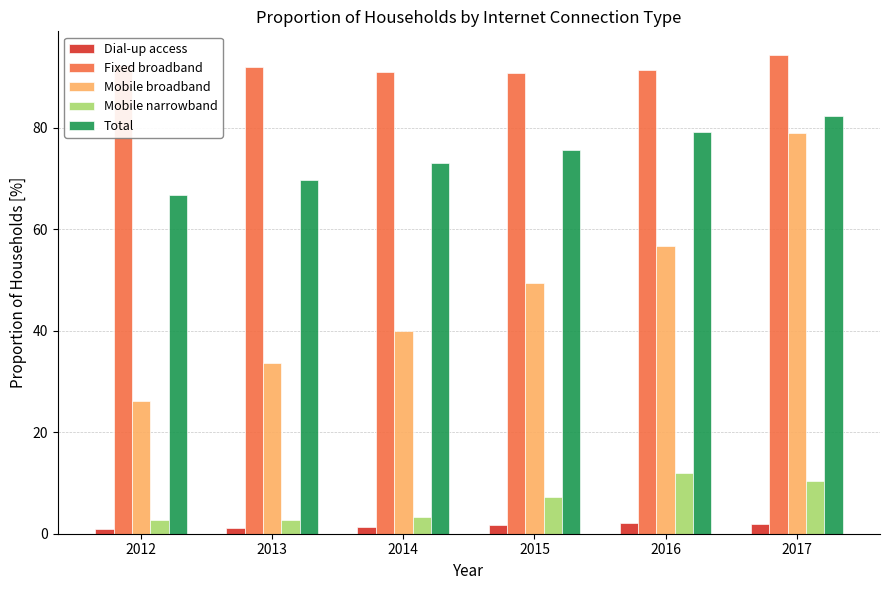

Is the value of Total at 2013 greater than the value of Dial-up access at 2012?

Yes